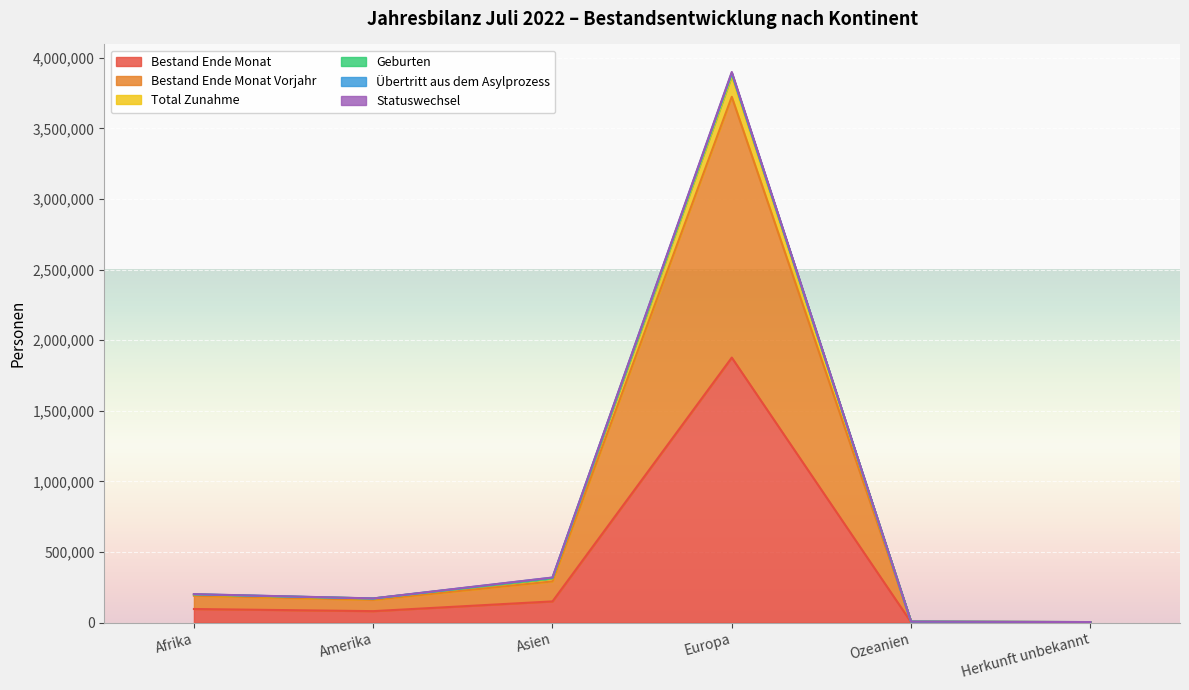

The Bestand Ende Monat series shows 81971 at Amerika. True or false?

True